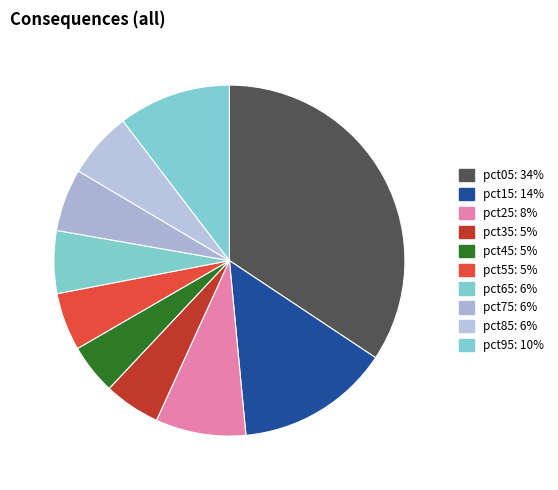

Which slice is the smallest?

pct45